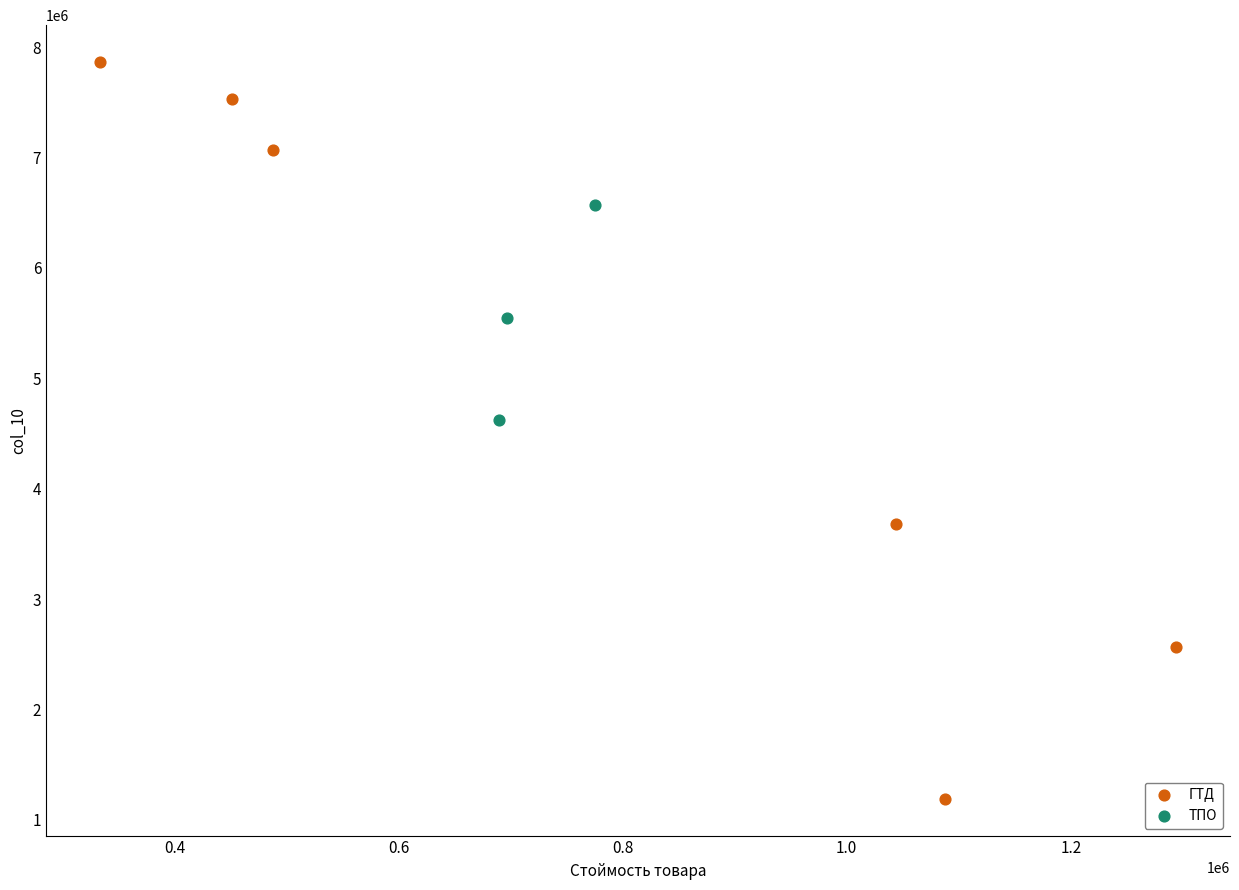

Which series reaches the minimum Y coordinate?

ГТД